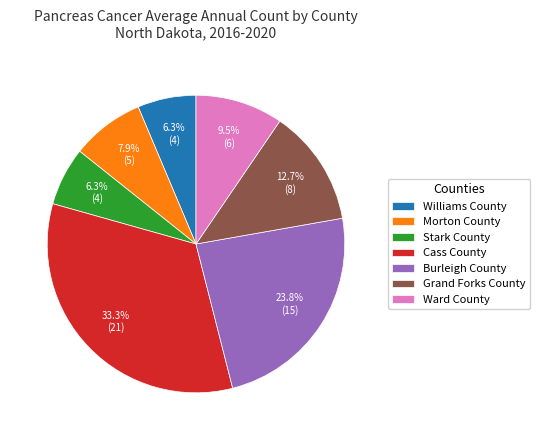

Approximately how many times larger is the value at Ward County compared to Williams County?

1.5